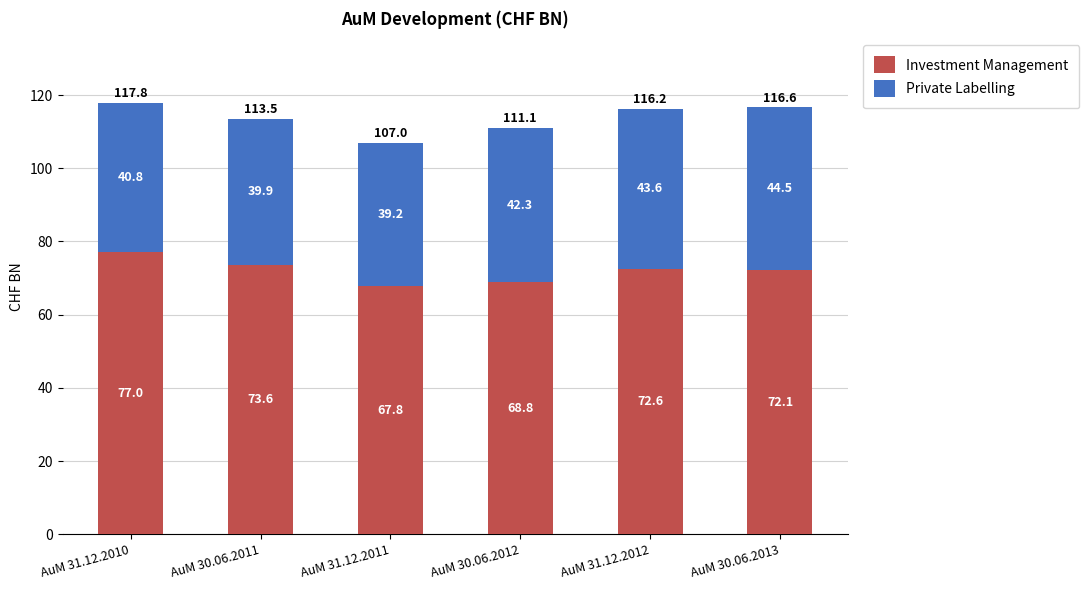

The value of Investment Management at AuM 31.12.2010 is 77.0. True or false?

True